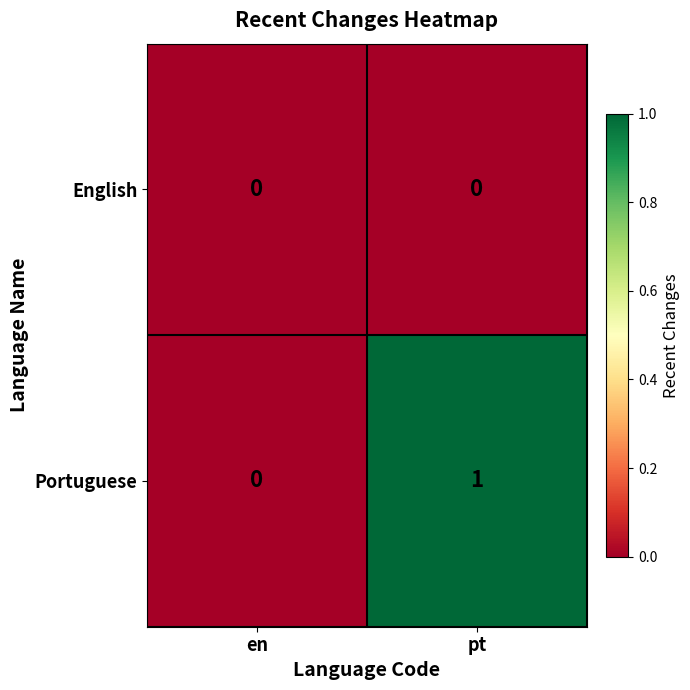

How many data points does each series have?

2